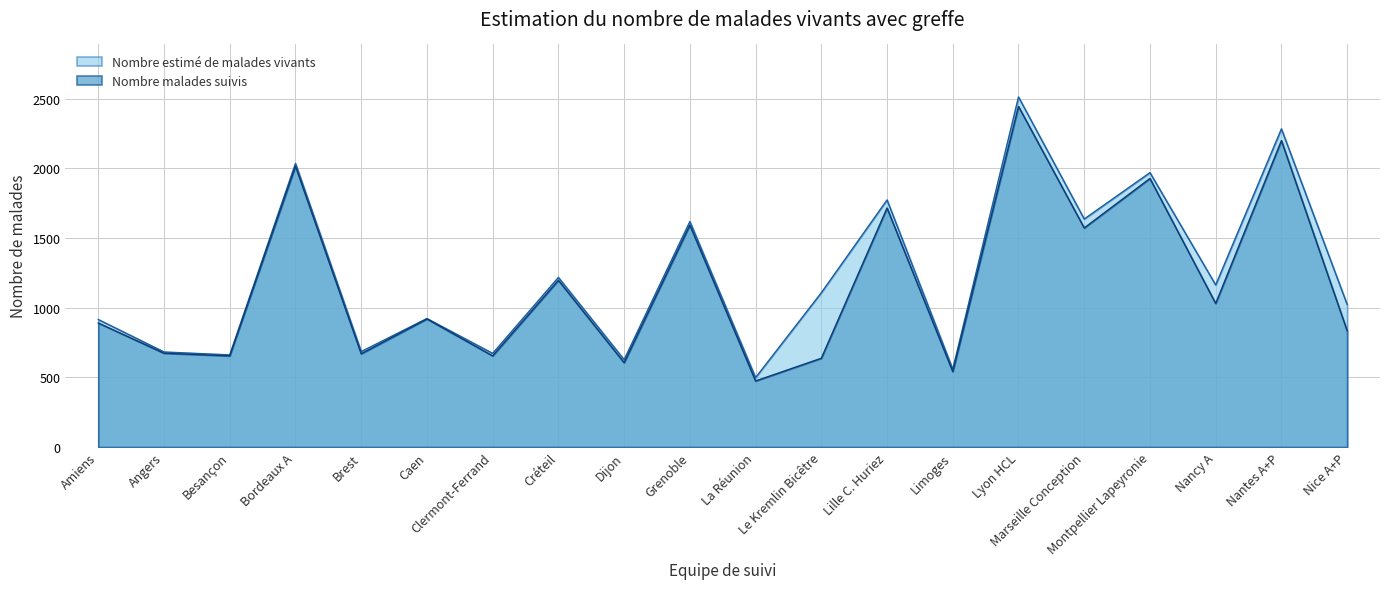

At which category does Nombre malades suivis reach its first local peak?

Bordeaux A